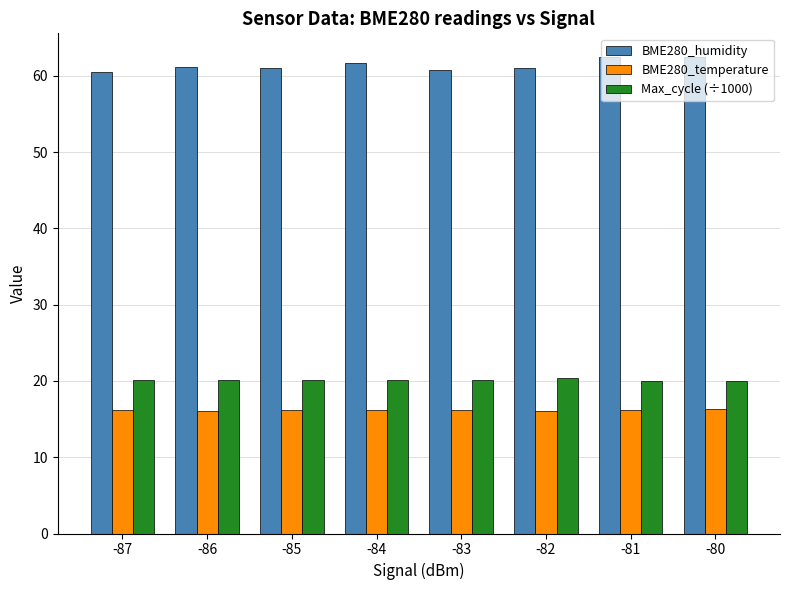

Which series has the largest total across all categories?

BME280_humidity